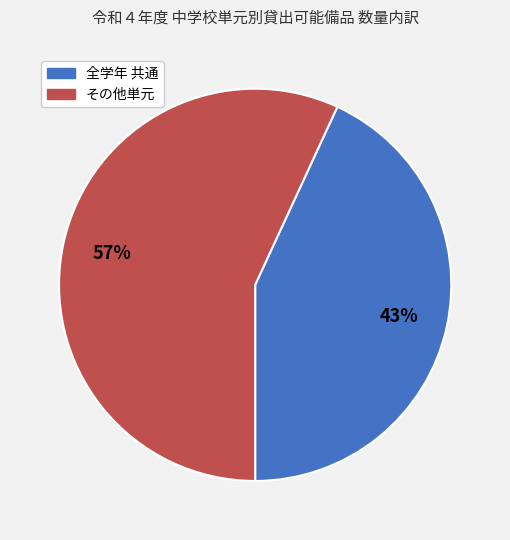

How many slices are in this pie chart?

2